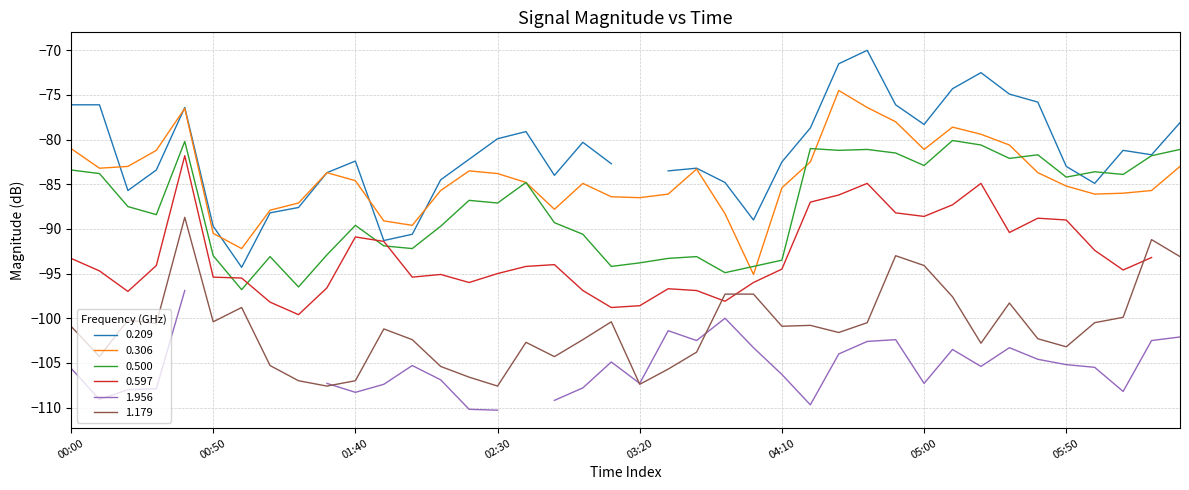

What is the value of the 0.306 point at the 40th from the left?

-83.0